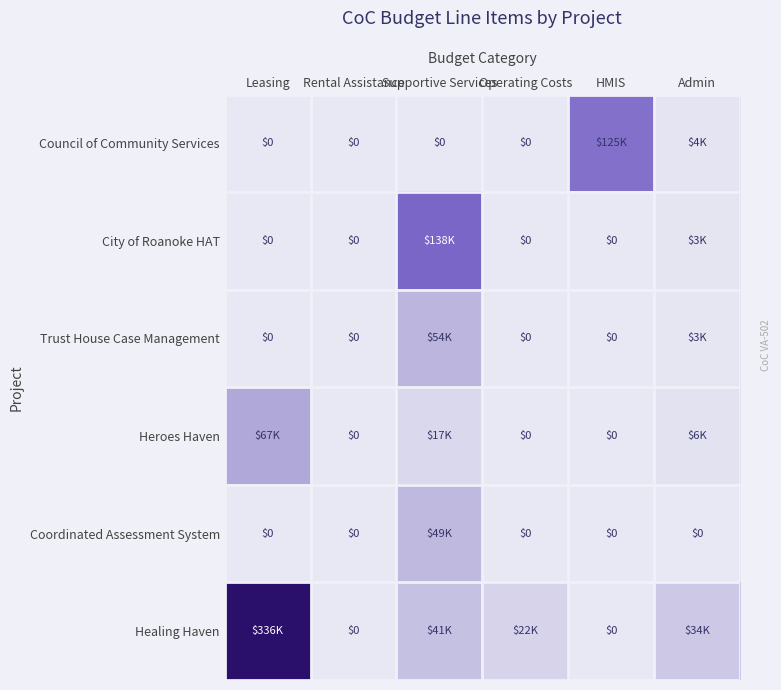

Rank the series by their maximum value, from lowest to highest.

Coordinated Assessment System, Trust House Case Management, Heroes Haven, Council of Community Services, City of Roanoke HAT, Healing Haven